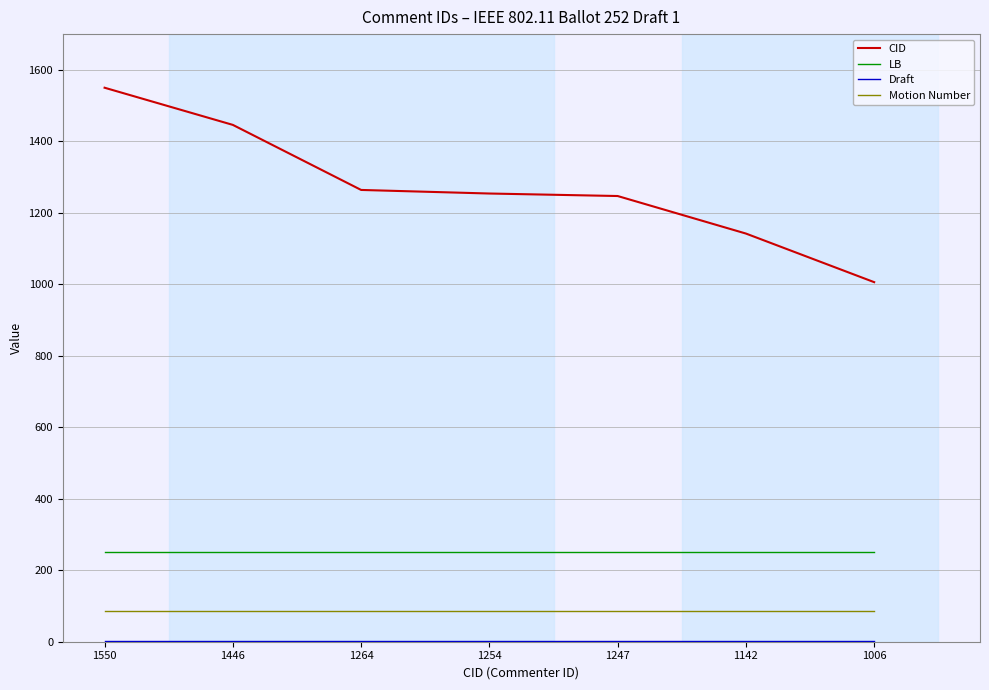

What is the total value across all series at 1446?

1786